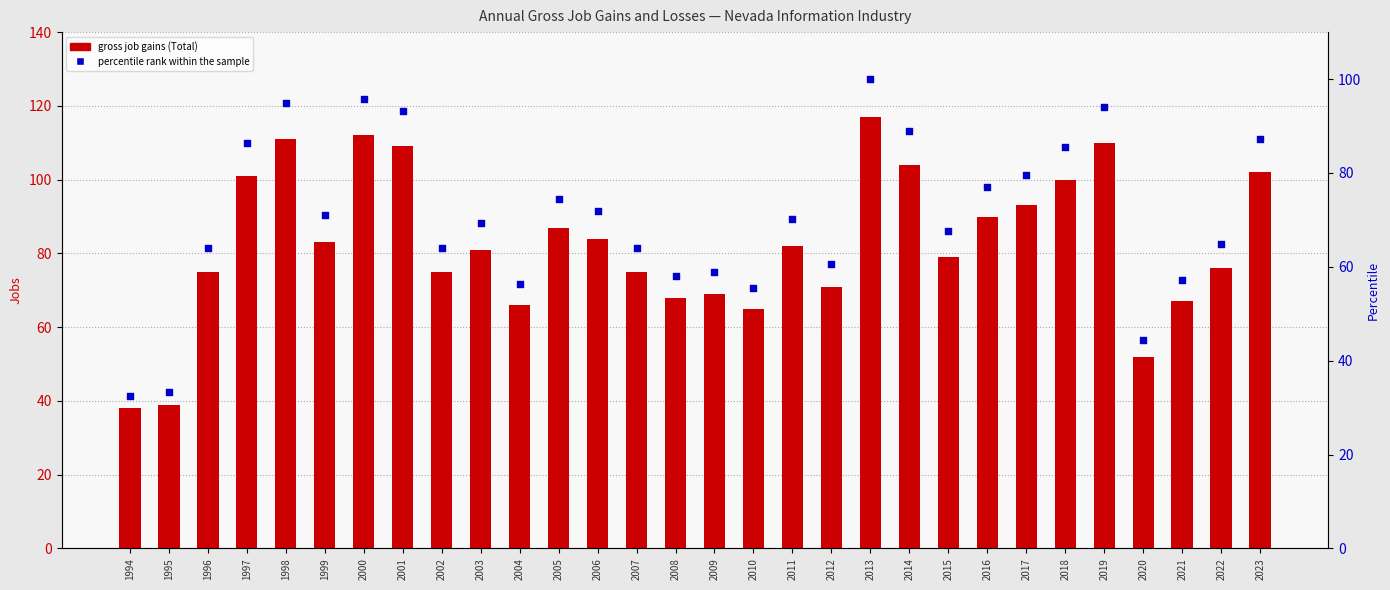

At which category is the sum across all series the highest?

2013